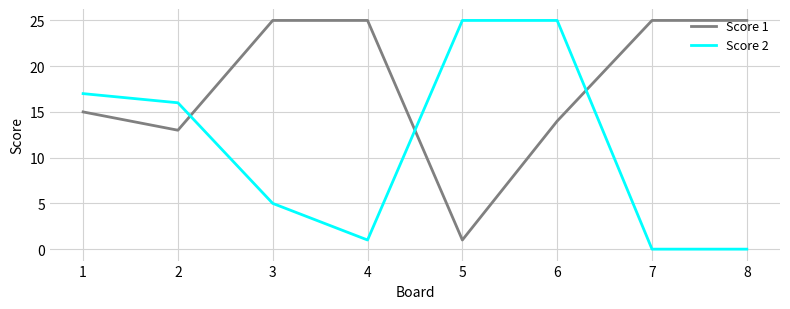

What is the highest value of the Score 2 series?

25